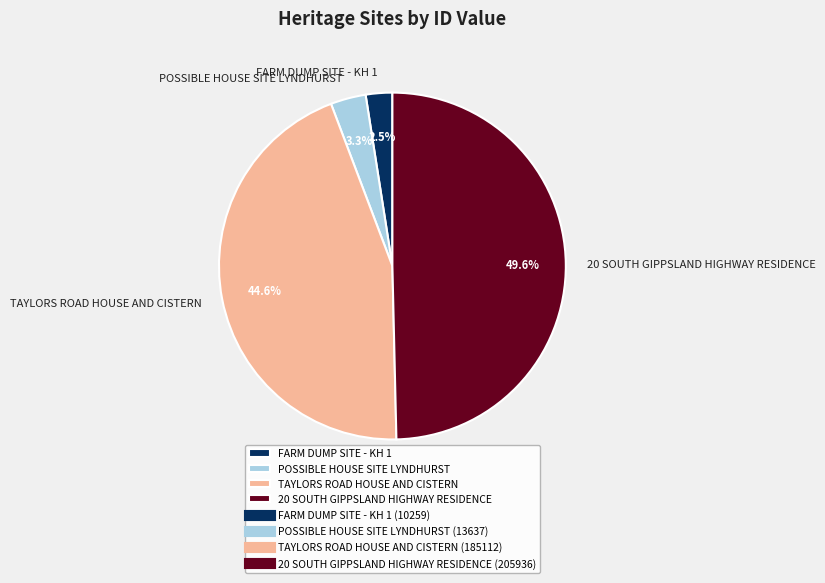

Between FARM DUMP SITE - KH 1 and POSSIBLE HOUSE SITE LYNDHURST, which is larger?

POSSIBLE HOUSE SITE LYNDHURST